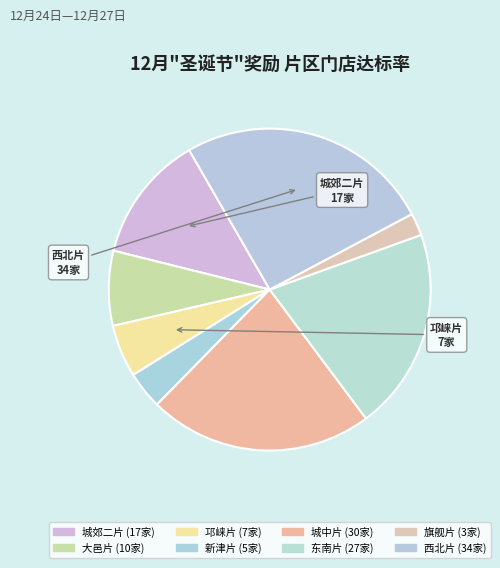

Which slice is the largest?

西北片